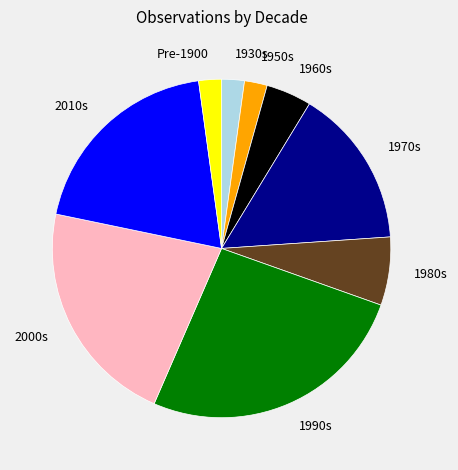

The 2000s slice represents 15% of the pie. True or false?

False